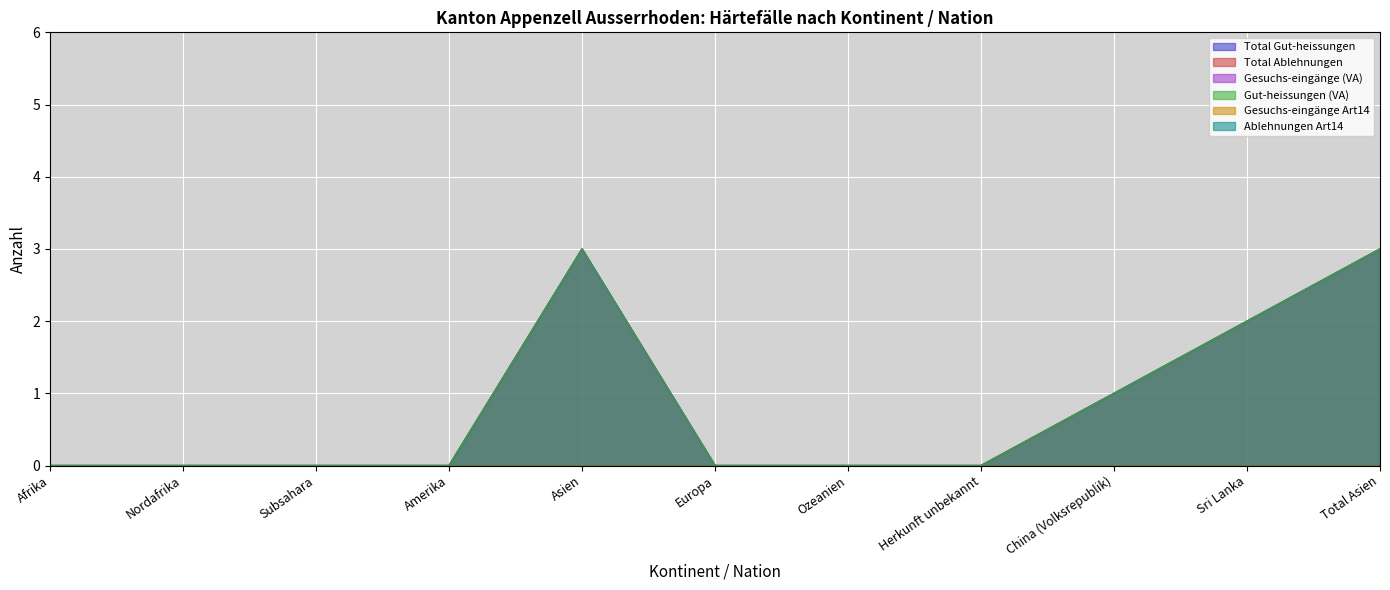

What is the label of the 6th point from the left?

Europa